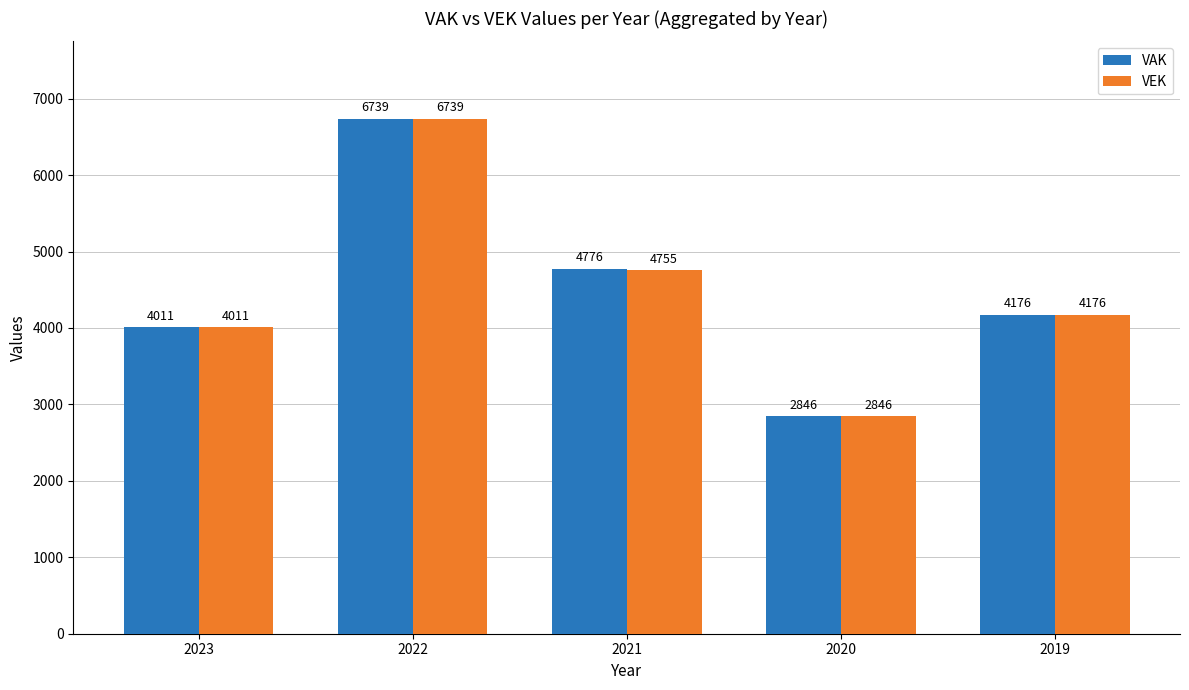

What is the minimum value shown in the chart?

2846